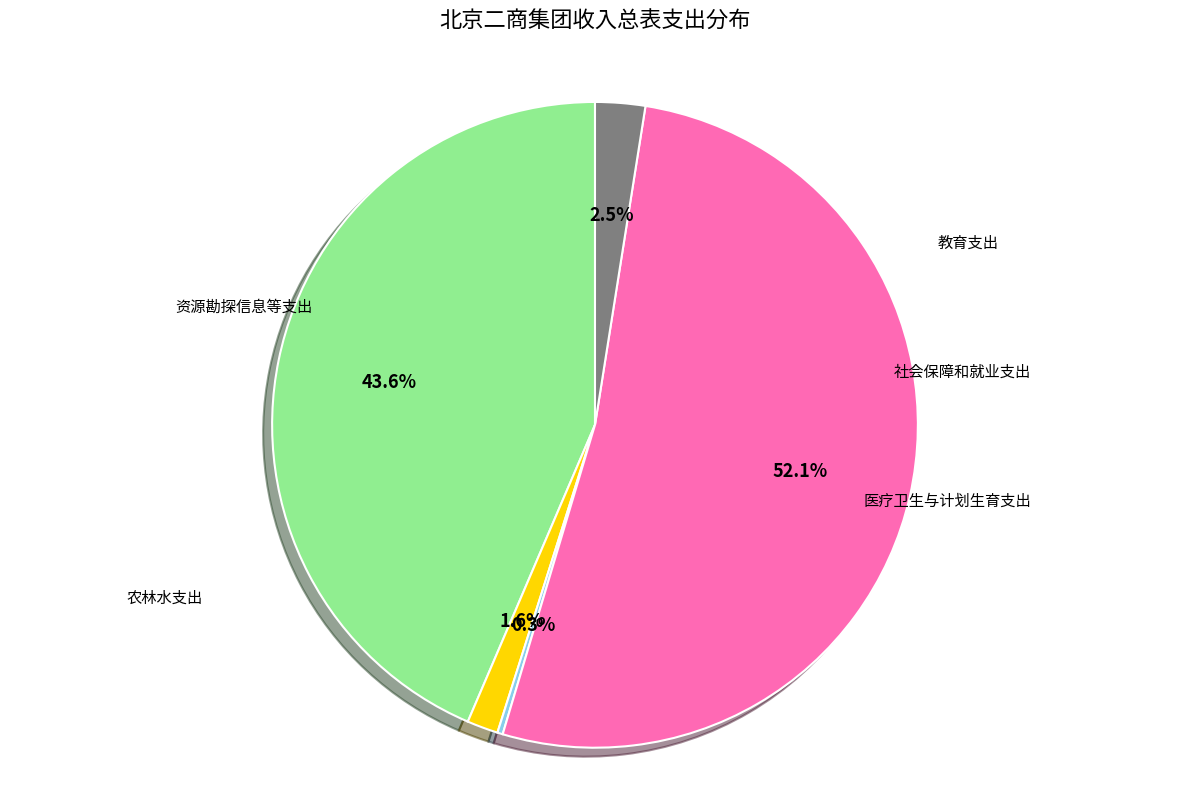

Is there a majority slice in this chart?

Yes